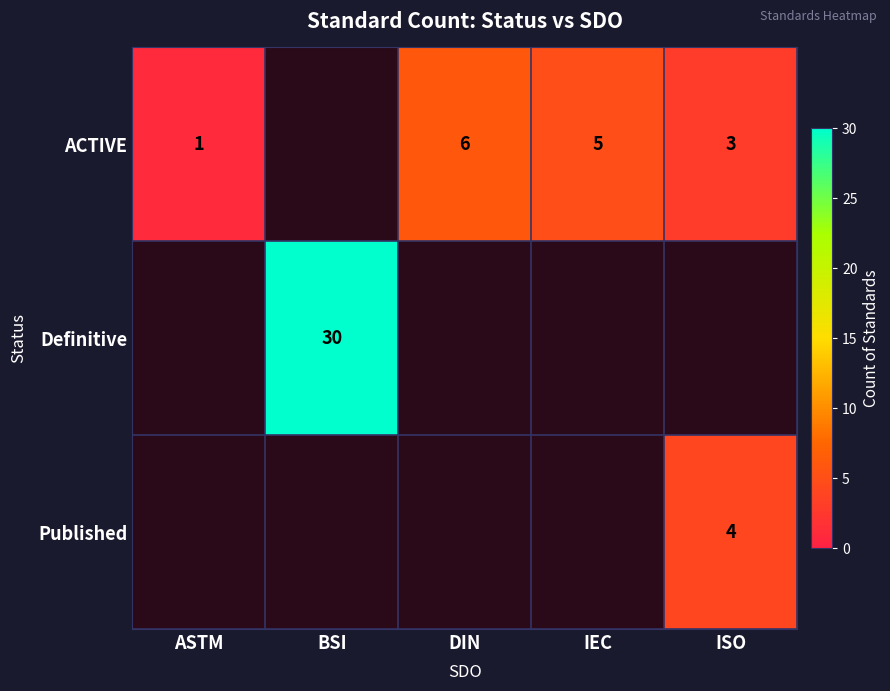

True or false: Definitive has a value of 30 at BSI.

True